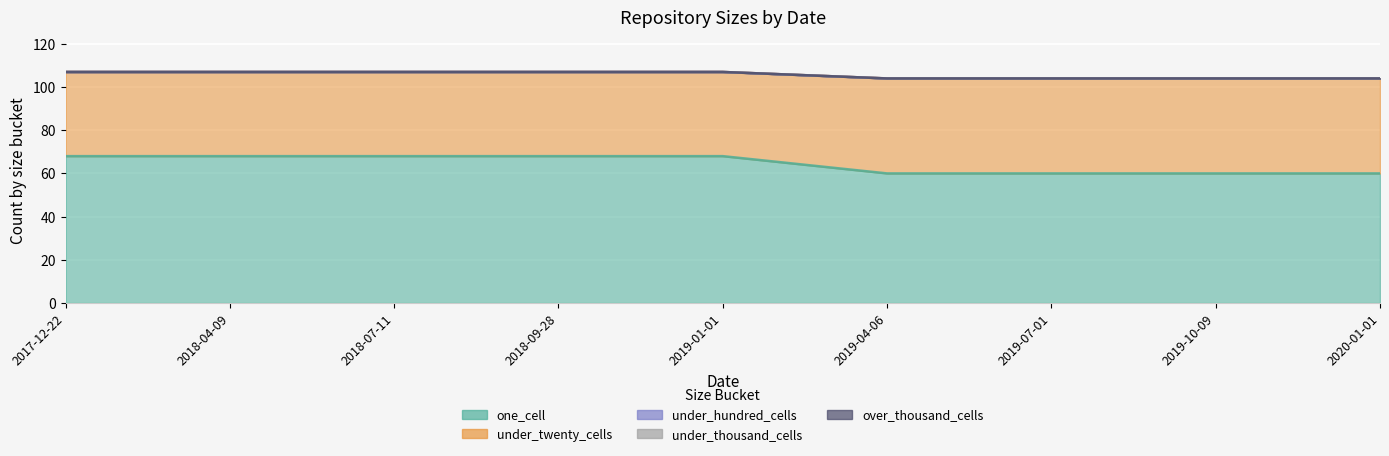

At how many categories does at least one series exceed 44?

9